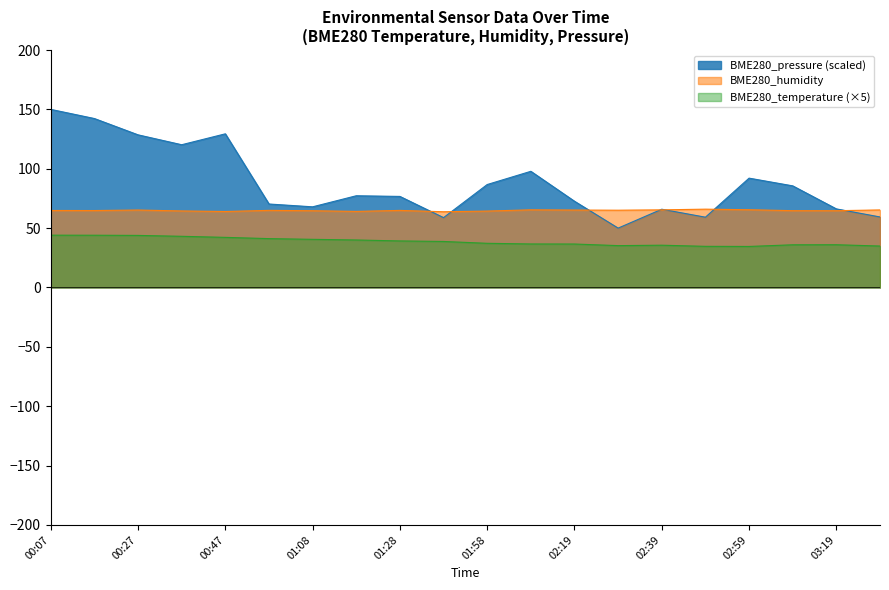

How many lines are shown in the chart?

3